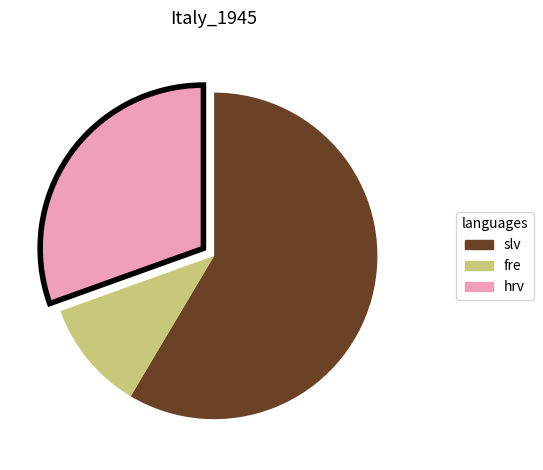

Which category has the biggest portion of the pie?

slv